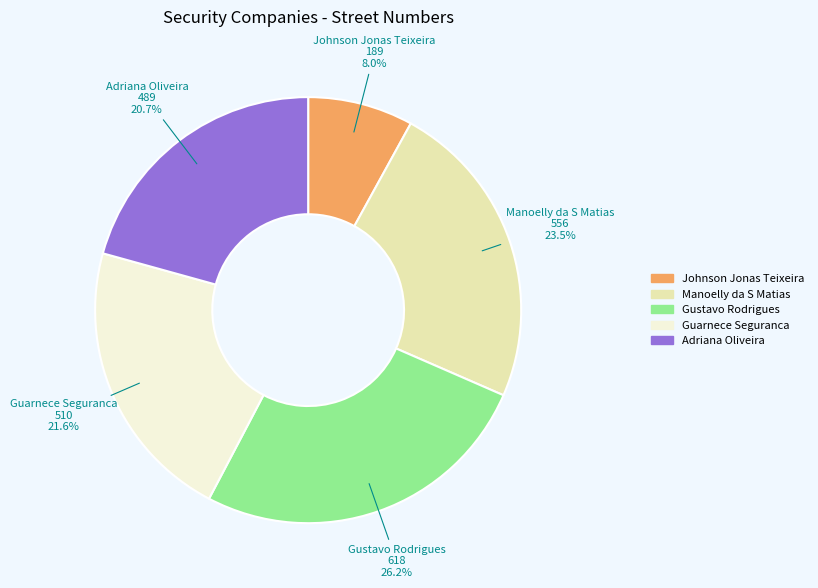

Is there a majority slice in this chart?

No